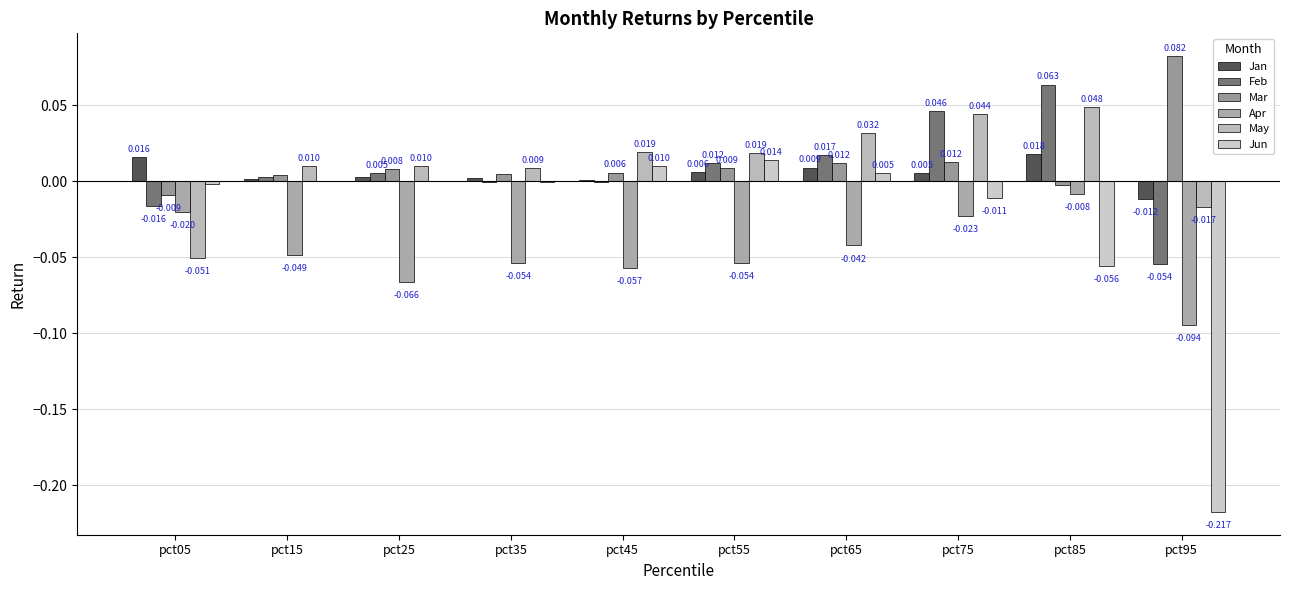

How many series are shown in this chart?

6